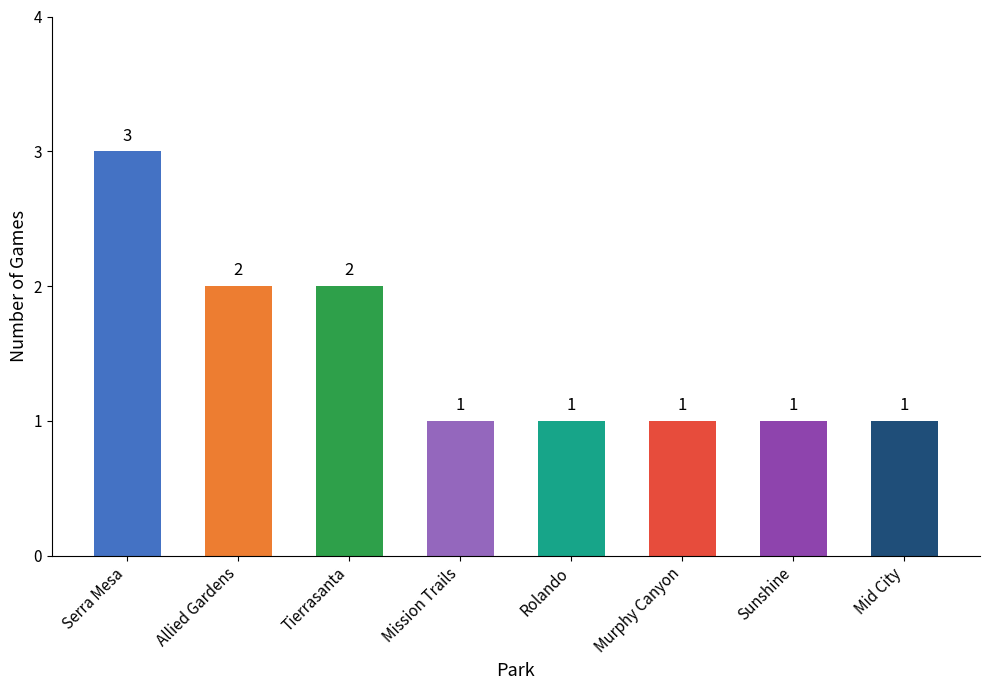

Approximately how many times larger is the value at Mid City compared to Mission Trails?

1.0